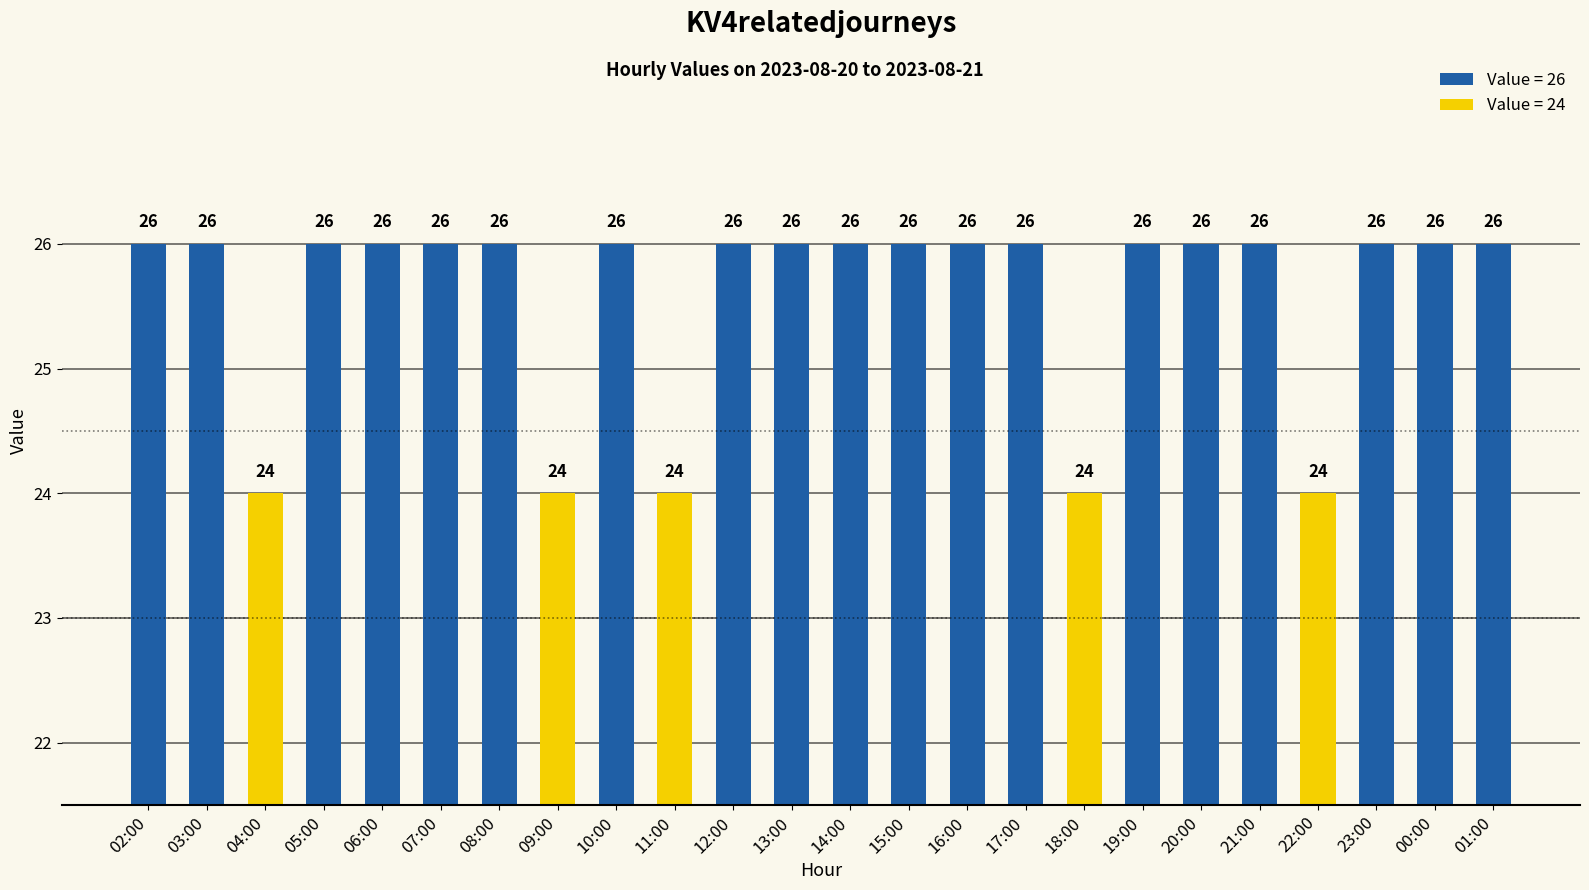

What is the difference between the maximum and second lowest values?

2